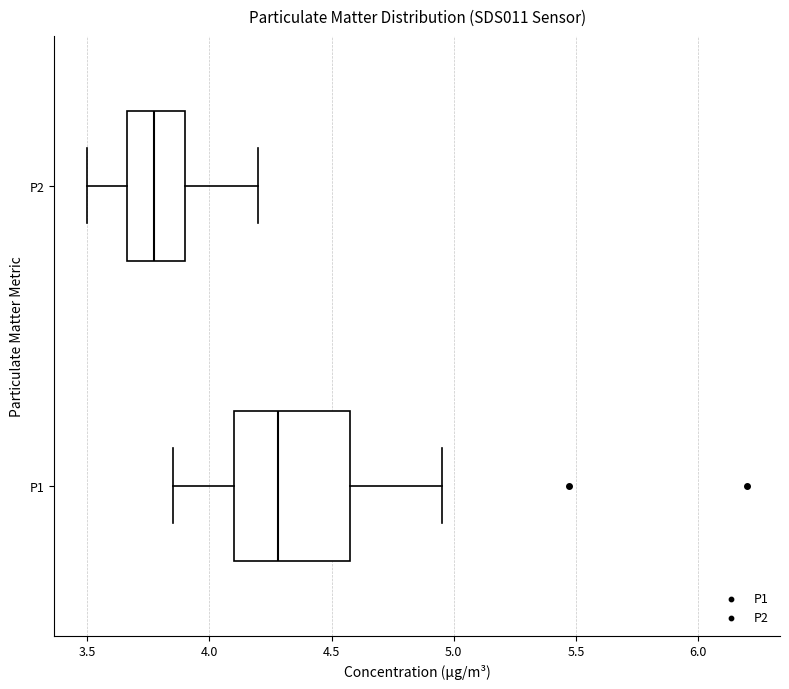

Reading bottom to top, read every box against the x-axis: the position of its median line, the range the box covers, and the ends of its whiskers. The values are not printed on the chart, so give them approximately, as read against the axis.

P1: median 4.30, box 4.10 to 4.60, whiskers 3.85 to 4.95
P2: median 3.80, box 3.65 to 3.90, whiskers 3.50 to 4.20